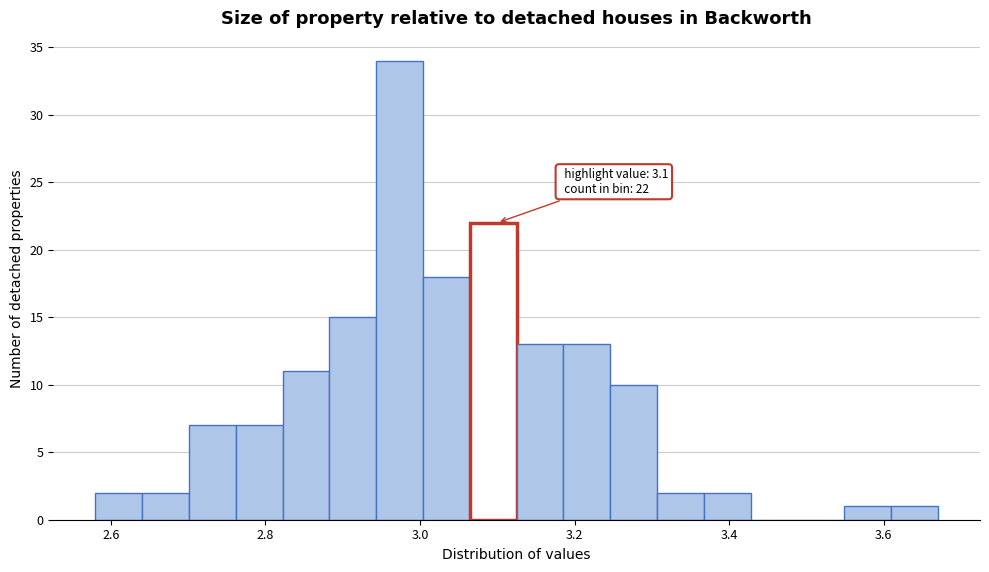

Around what value on the x-axis is the tallest bar? Give the approximate position of its centre, as read against the axis.

2.98